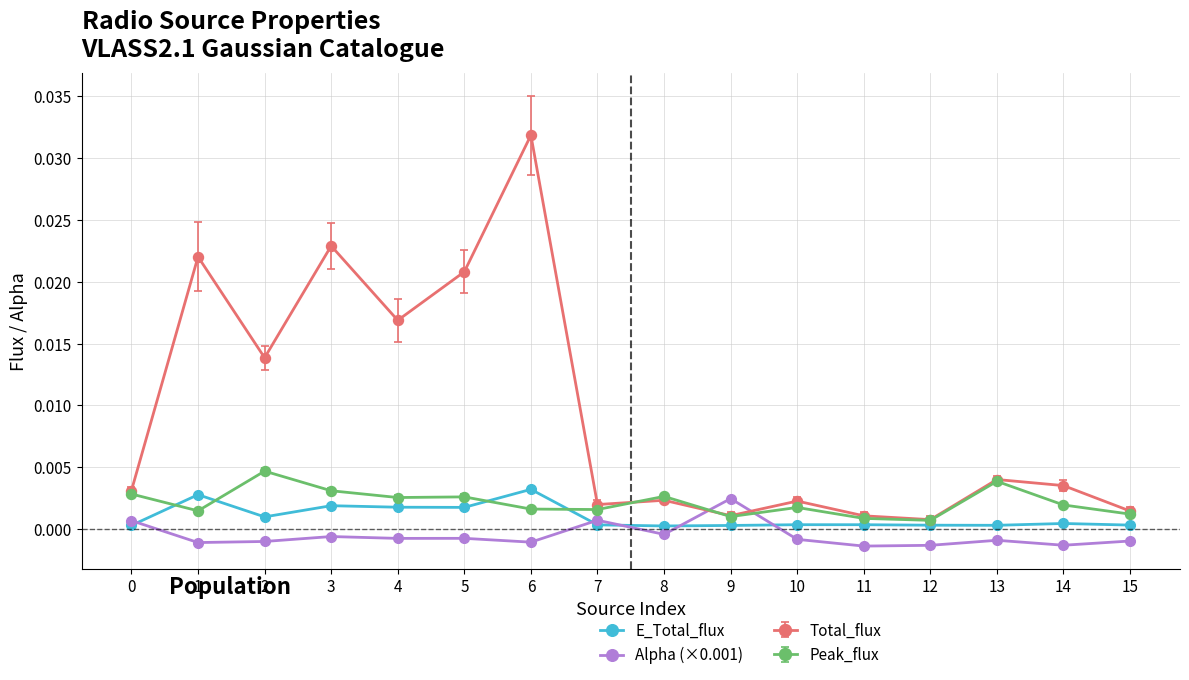

Is the value of Alpha (×0.001) at 3 greater than the value of E_Total_flux at 10?

No